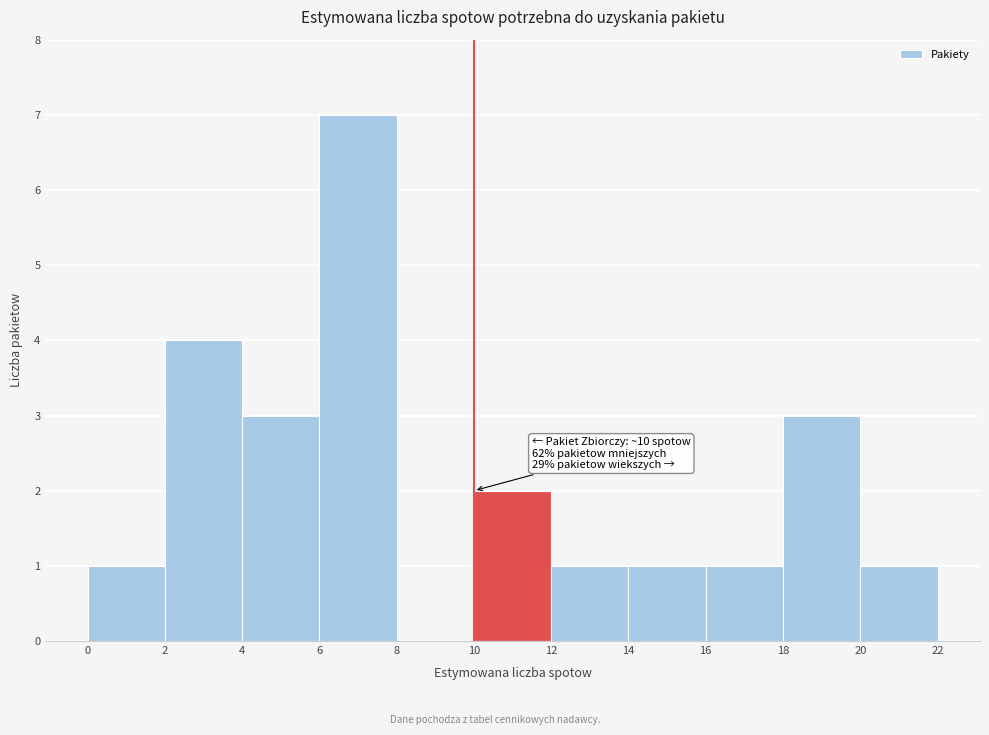

Over which range of the x-axis is the bar tallest?

6 to 8